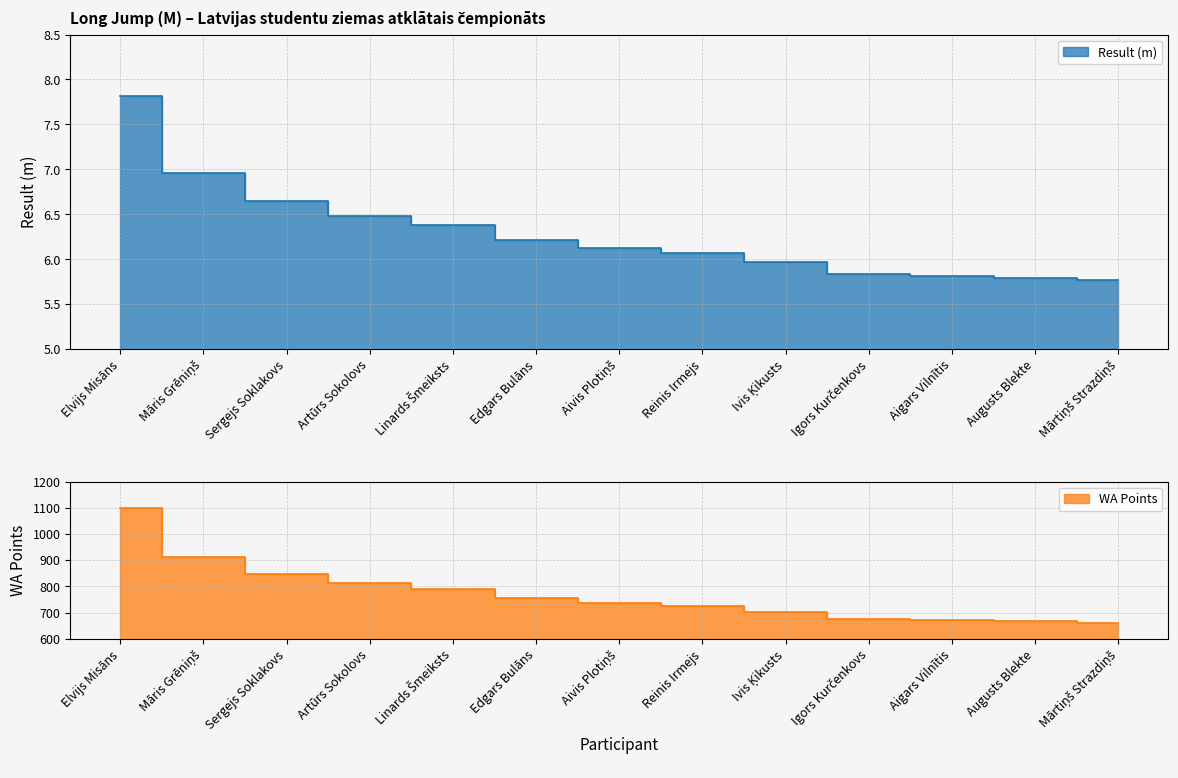

Reading right to left, transcribe all the data shown in this chart.

Result: 5.8	5.8	5.8	5.8	6.0	6.1	6.1	6.2	6.4	6.5	6.7	7.0	7.8
WA: 662.0	666.0	670.0	675.0	704.0	725.0	735.0	754.0	790.0	811.0	847.0	913.0	1099.0